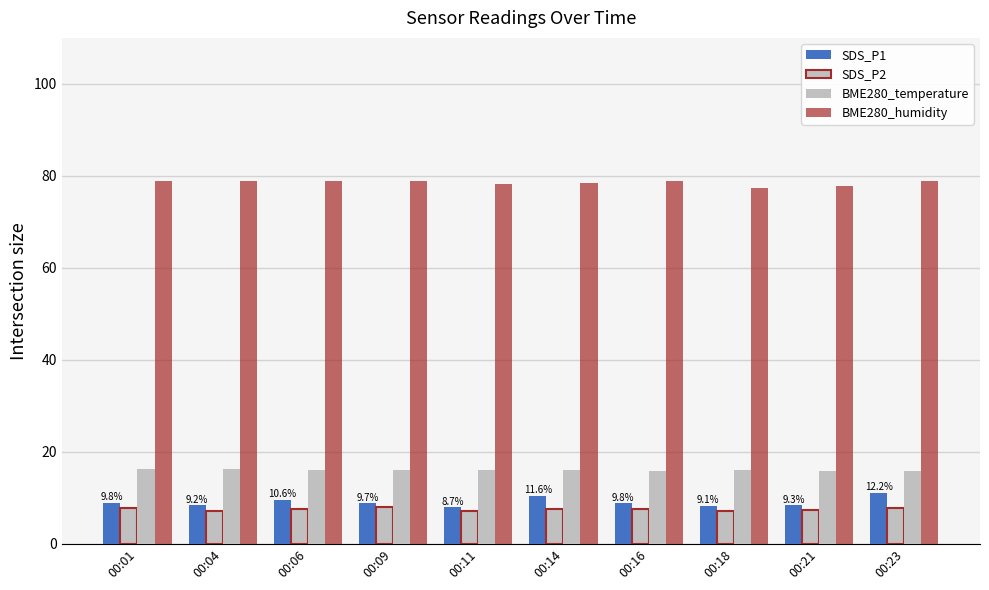

List the labels in order of BME280_temperature value, smallest first.

00:23, 00:21, 00:16, 00:18, 00:14, 00:09, 00:11, 00:06, 00:04, 00:01